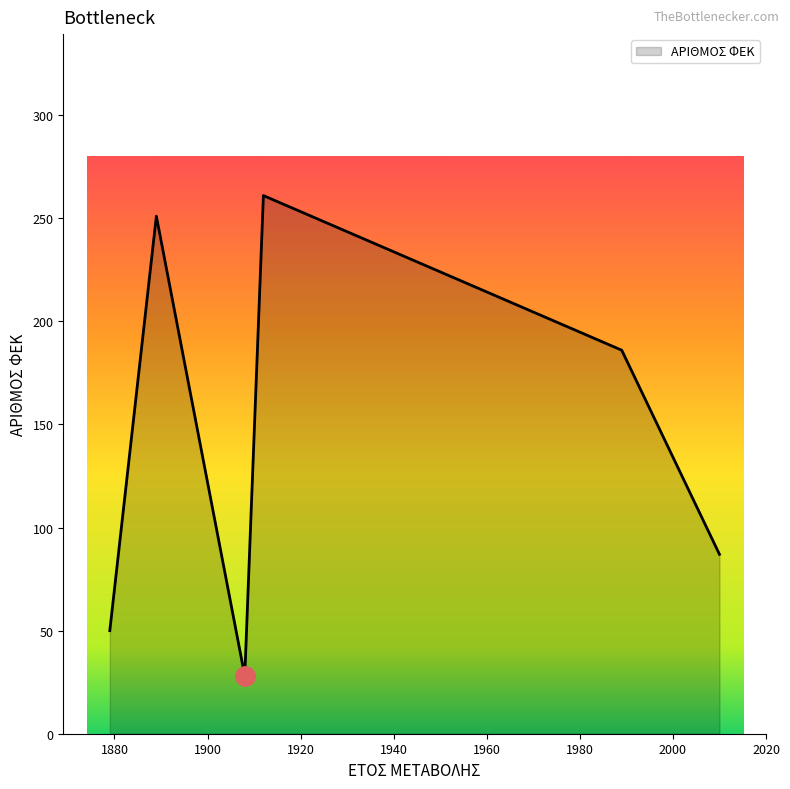

Count the number of data series in this chart.

1